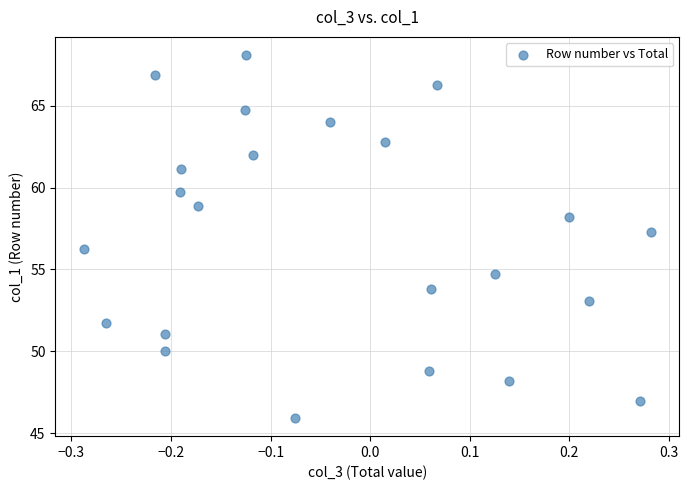

What Y value in the scatter plot is closest to 57?

57.3